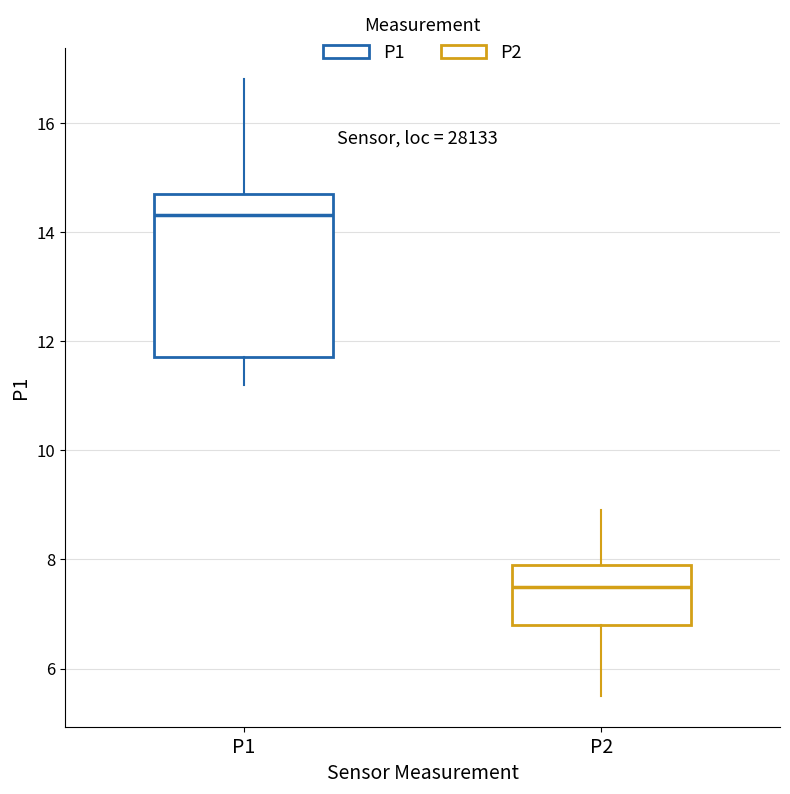

Where does the lower whisker of the box for P2 end on the y-axis? The values are not printed on the chart, so give them approximately, as read against the axis.

5.6